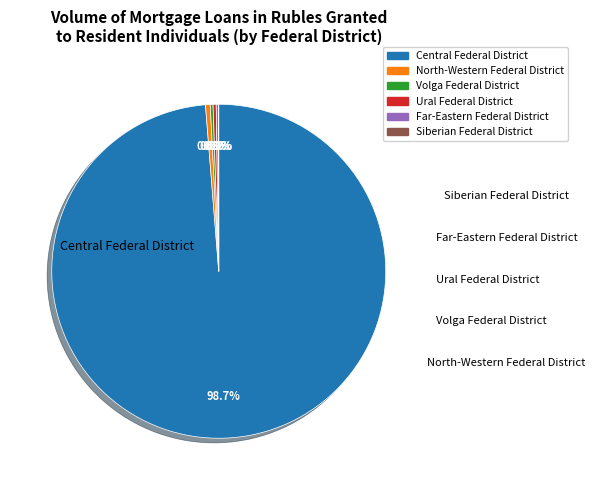

Does any single category account for the majority?

Yes